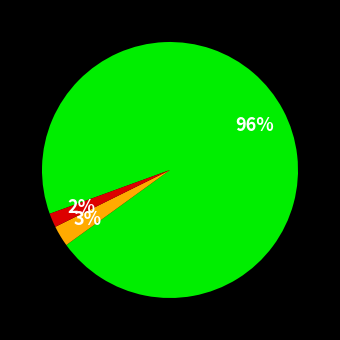

To the nearest percent, what is the average slice percentage?

33%